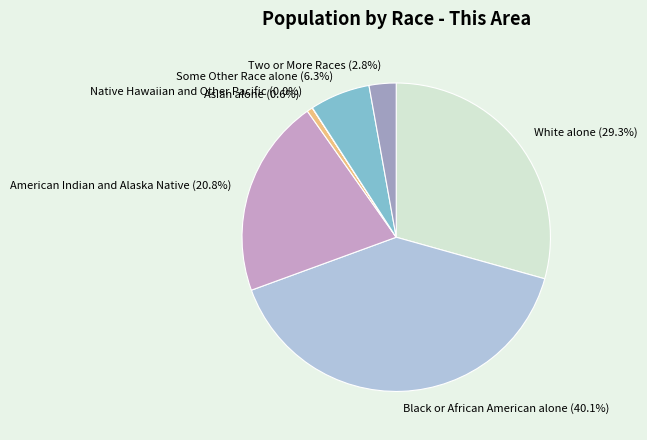

True or false: White alone accounts for 29% of the total.

True